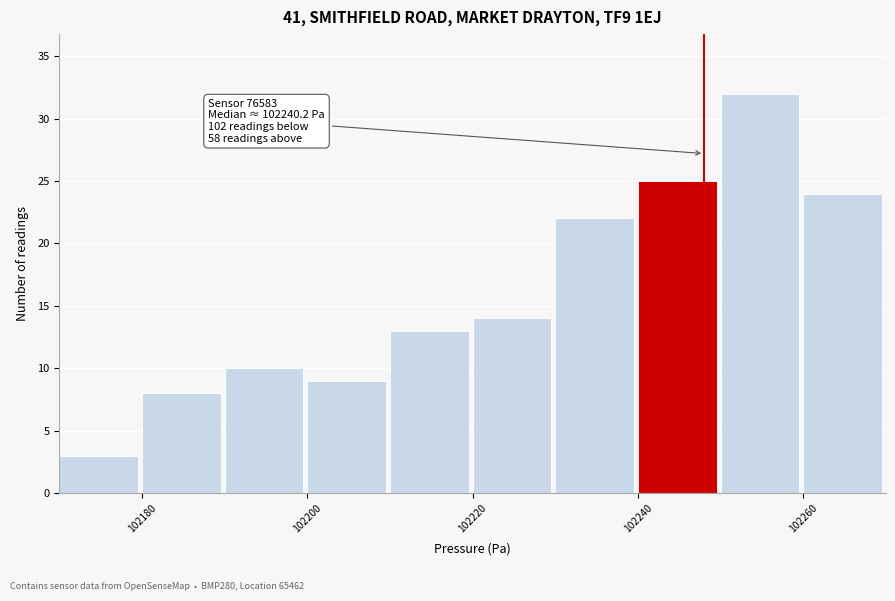

Which range on the x-axis has the tallest bar?

102250 to 102260